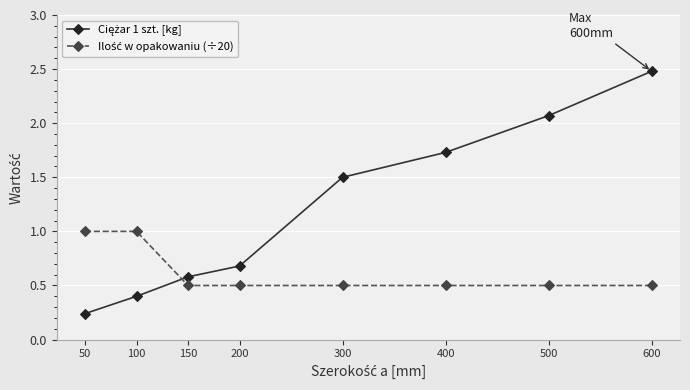

What is the total value across all series at 100?

1.4